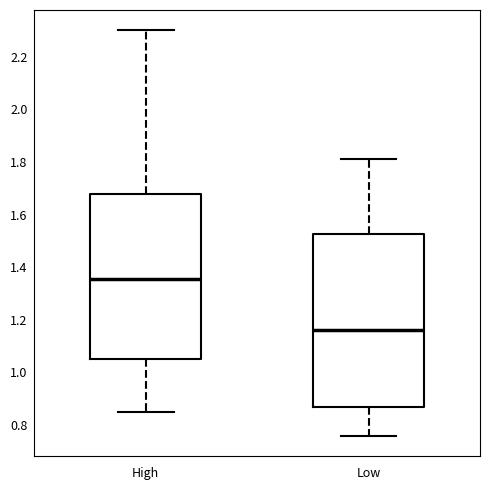

Comparing the boxes themselves (not the whiskers), which one is the tallest?

Low